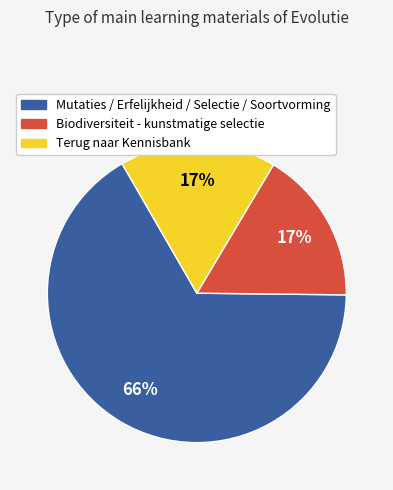

To the nearest percent, what is the average slice percentage?

33%